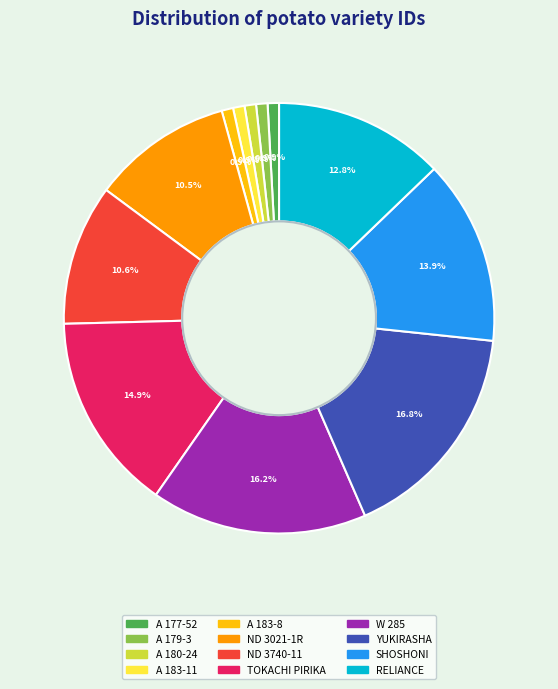

Between YUKIRASHA and SHOSHONI, which is larger?

YUKIRASHA